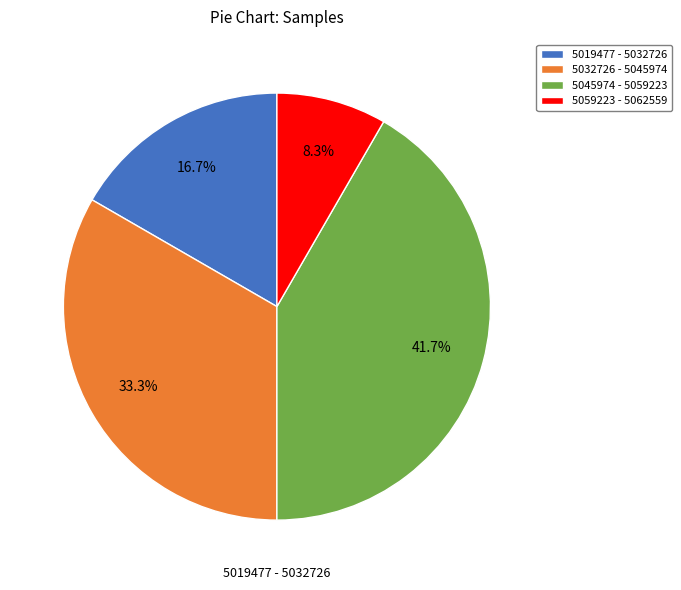

Is there any slice that represents more than half of the pie?

No